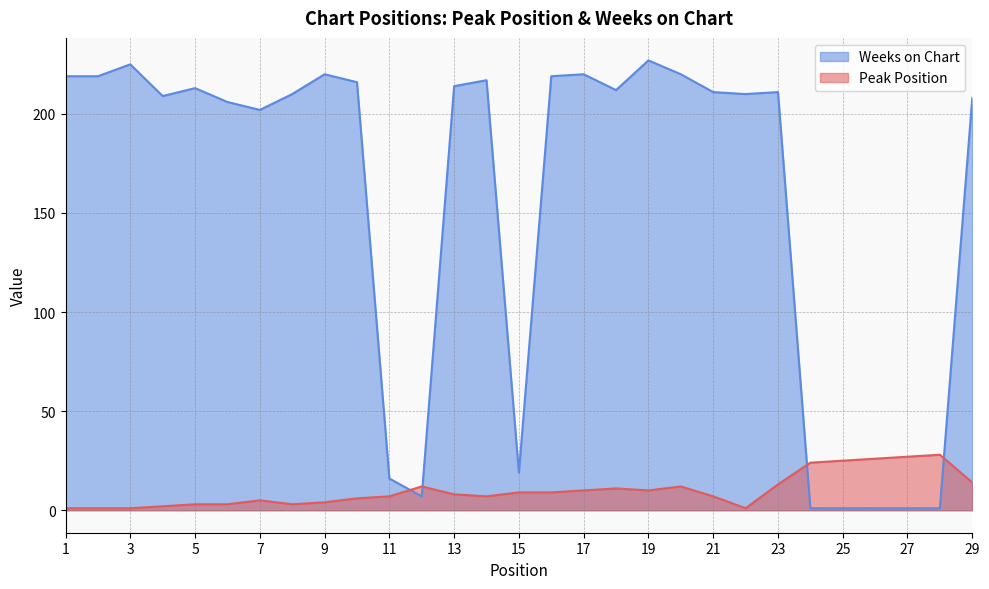

Where do Peak Position and Weeks on Chart first cross each other?

11 and 12